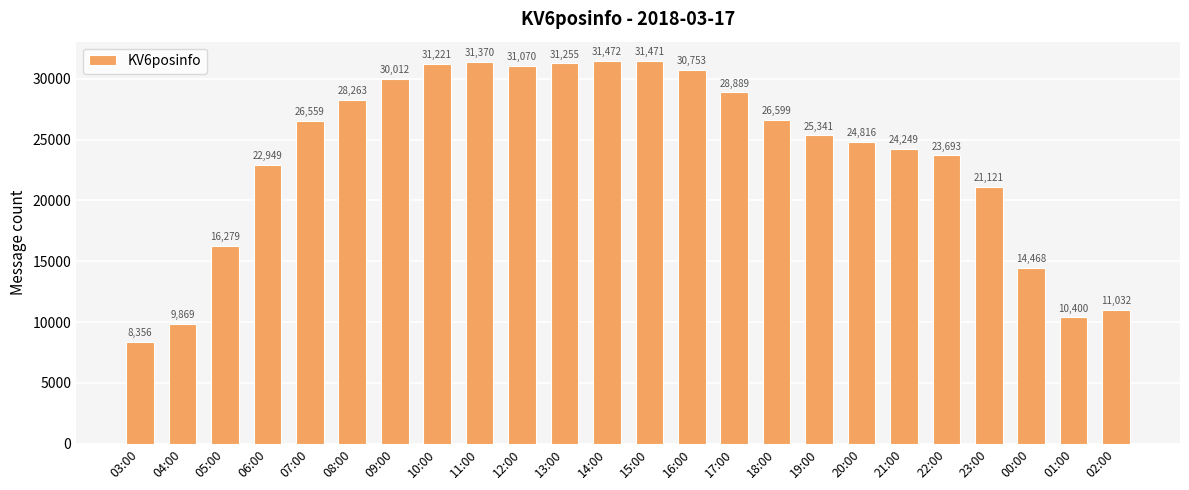

What is the sum of all values?

571507